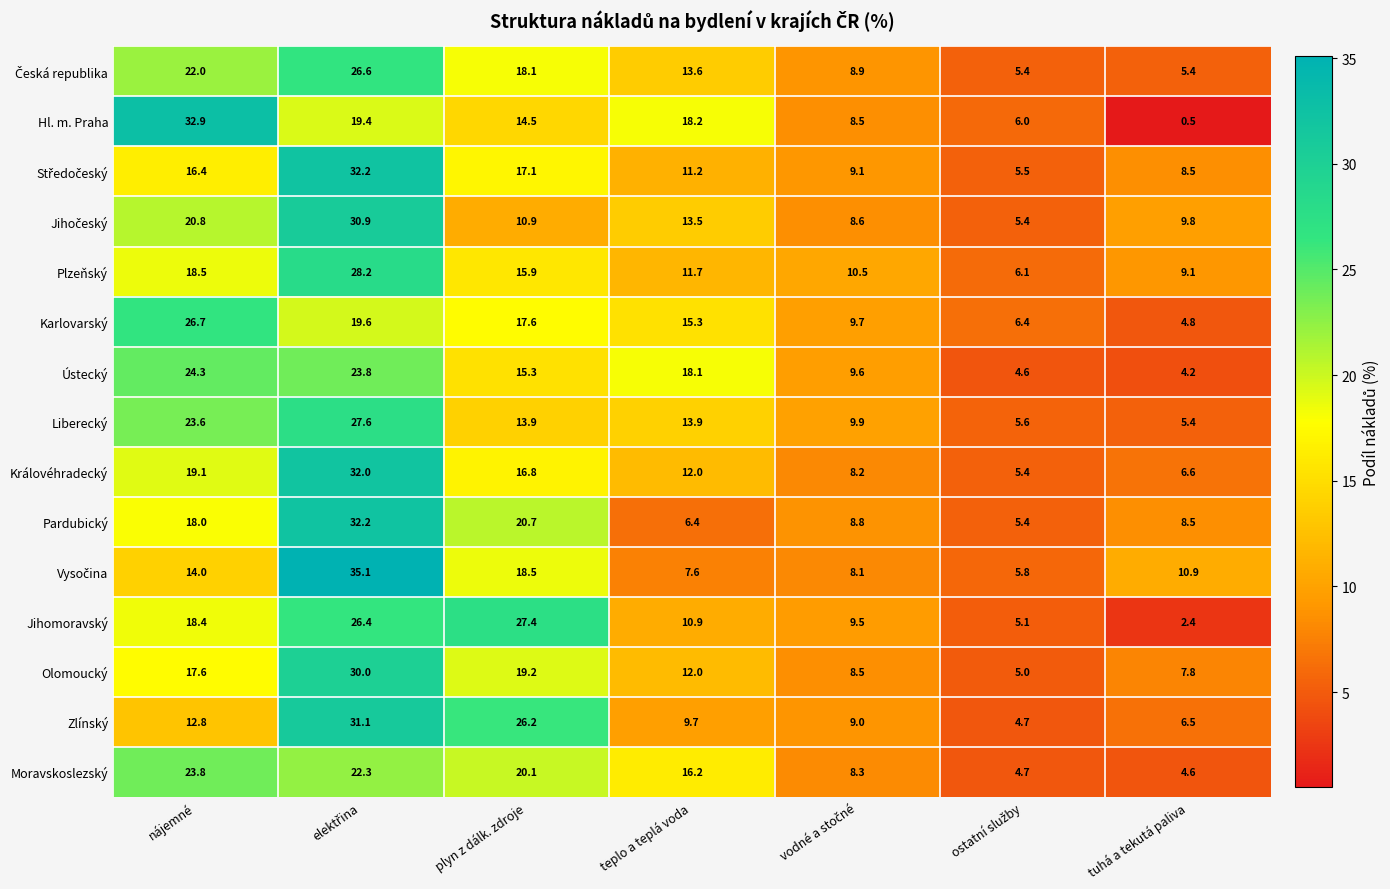

True or false: Jihomoravský has a value of 17.1 at plyn z dálk. zdroje.

False